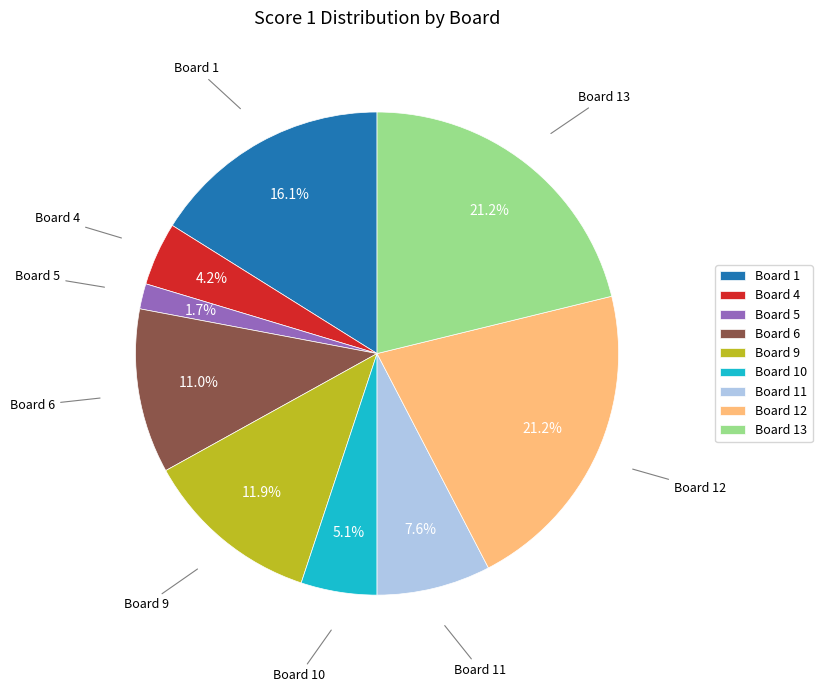

How many slices are in this pie chart?

9